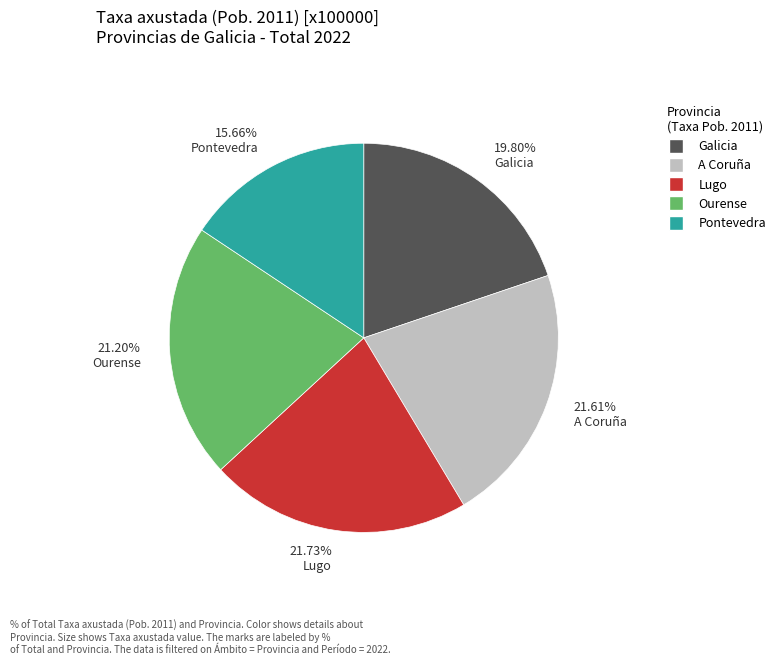

How many segments does this pie chart have?

5